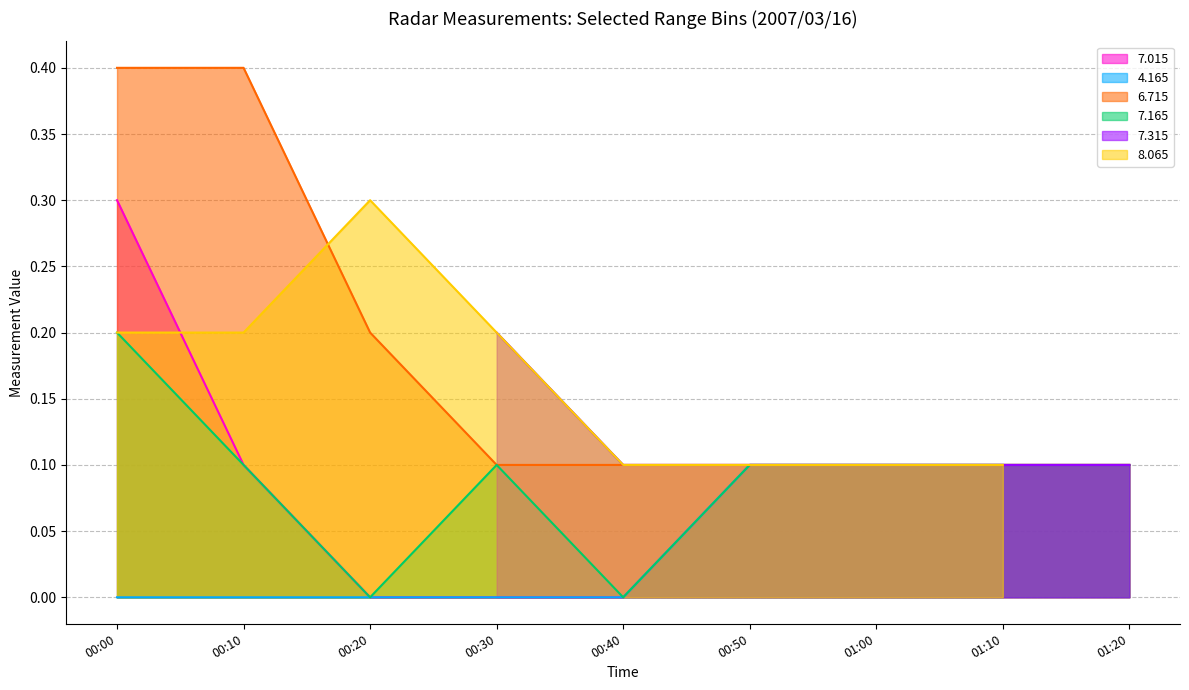

Count the number of categories in the chart.

9